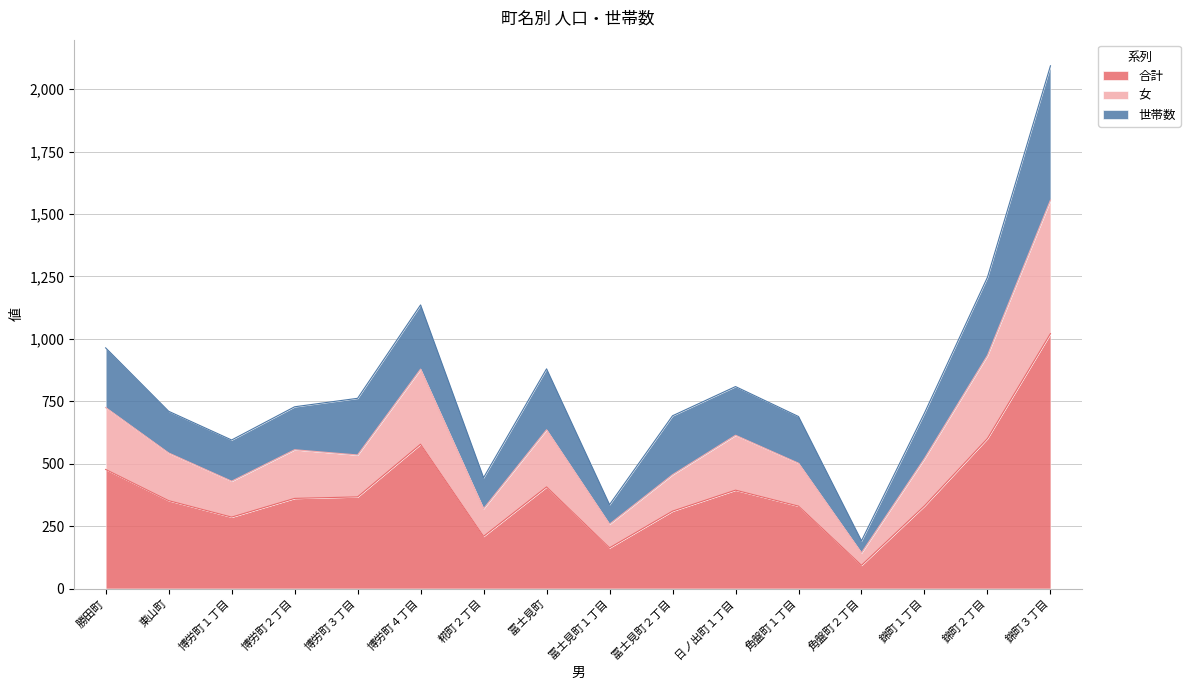

At which label does 合計 reach its minimum?

角盤町２丁目